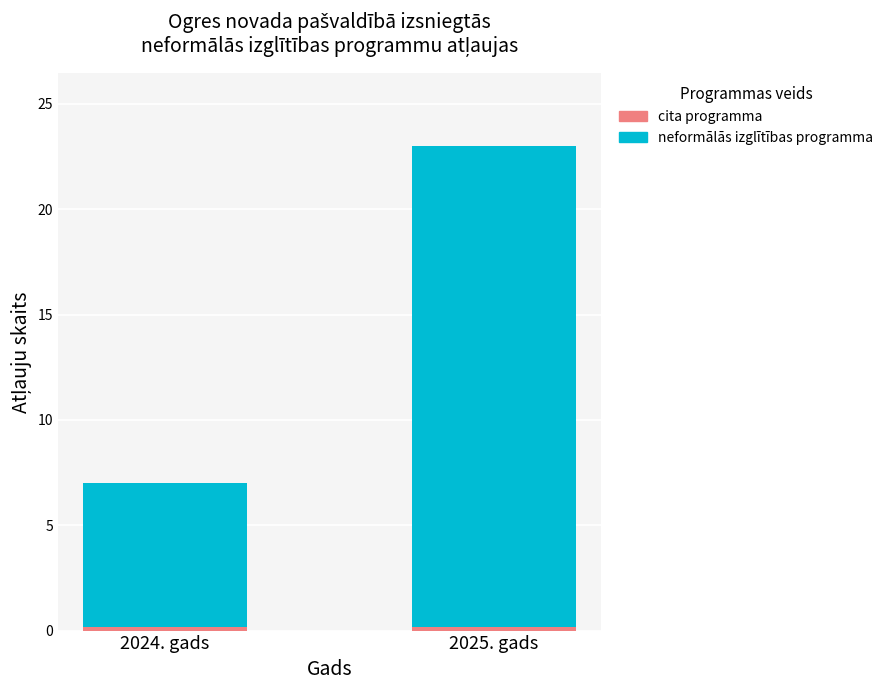

How many data points does each series have?

2